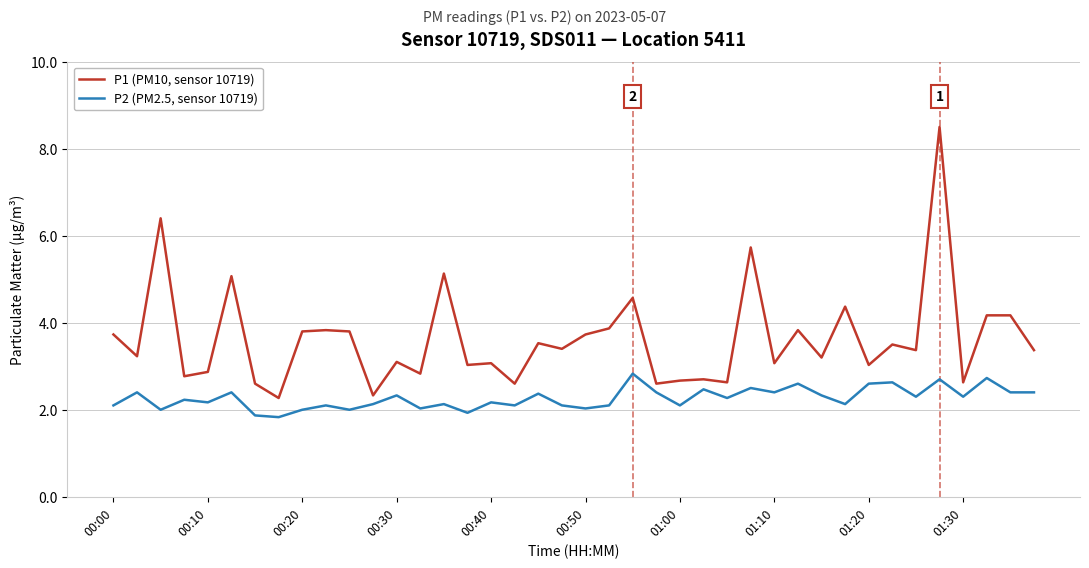

Which series has the largest range (max minus min)?

P1 (PM10, sensor 10719)